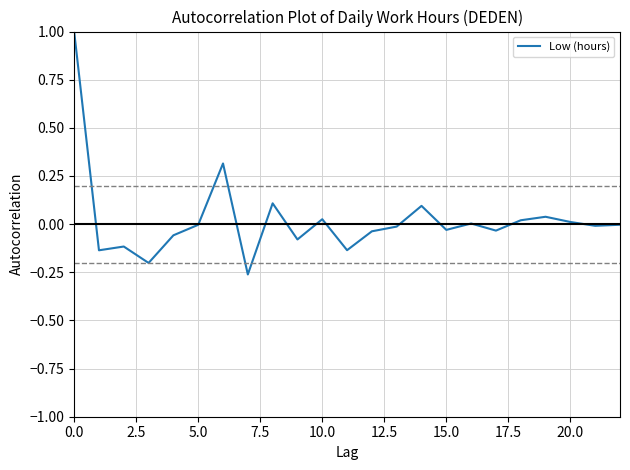

What is the difference between the maximum and minimum values?

1.3